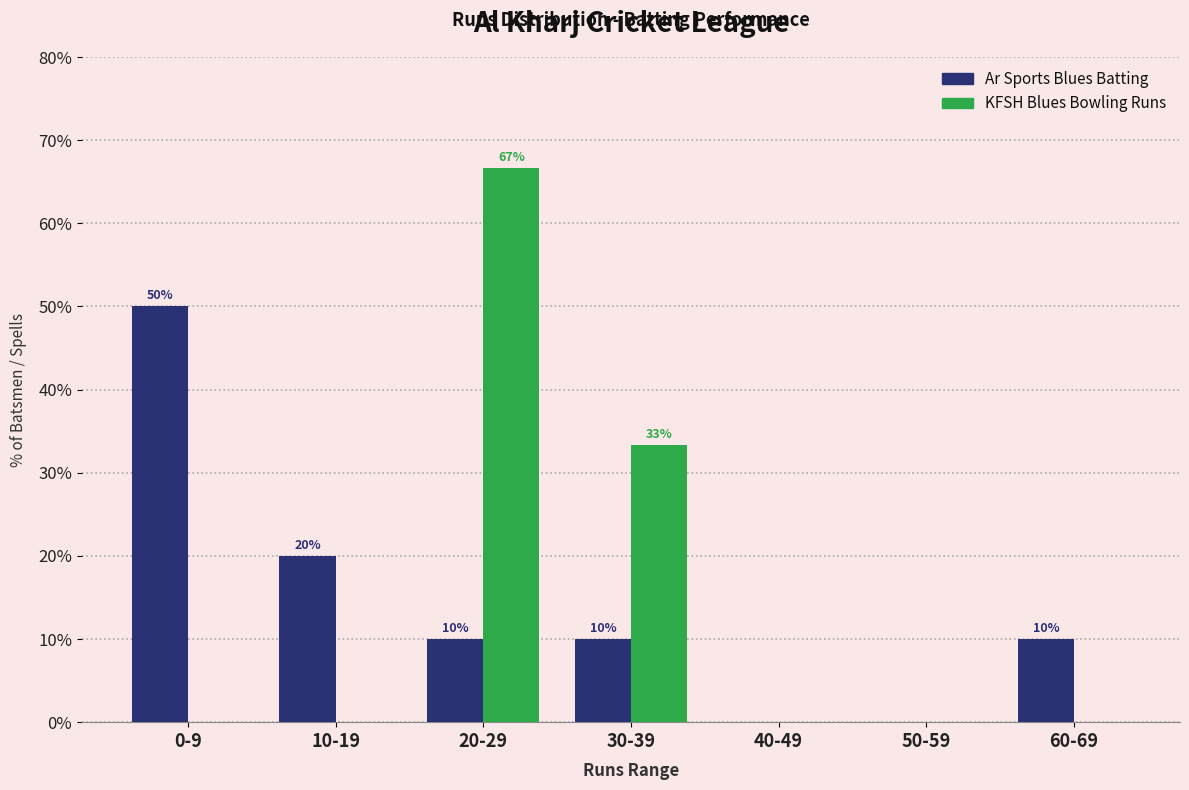

What is the maximum value shown in the chart?

66.7